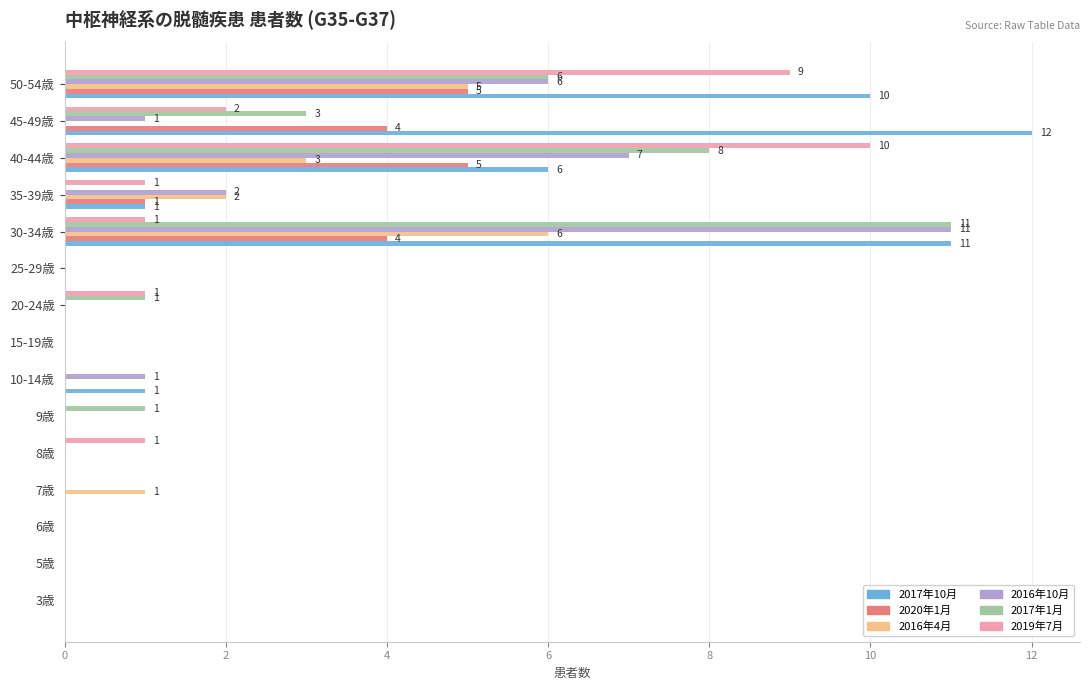

The value of 2020年1月 at 5歳 is -3. True or false?

False